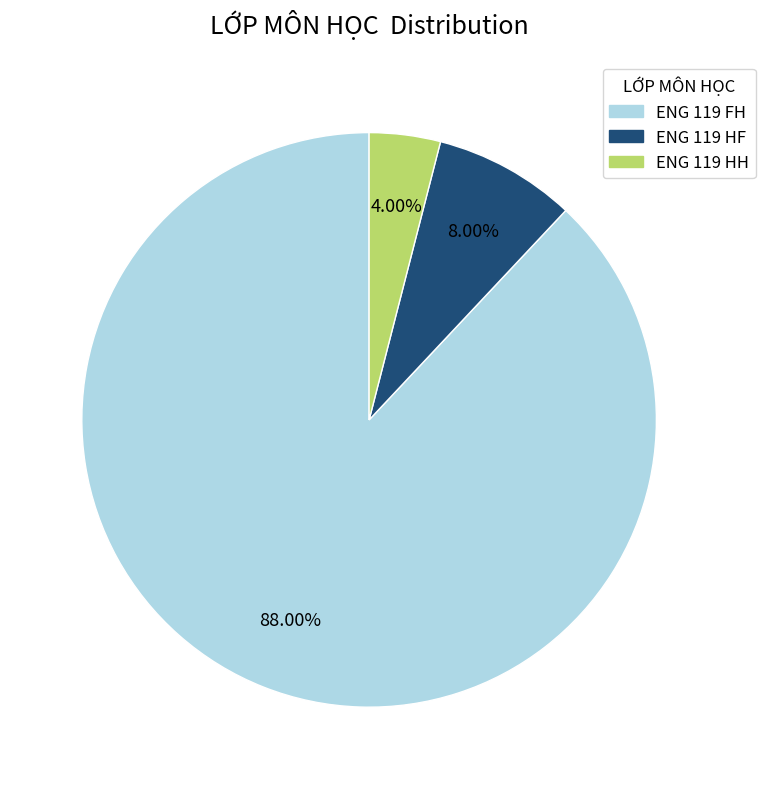

To the nearest percent, what is the combined percentage of ENG 119 FH and ENG 119 HH?

92%